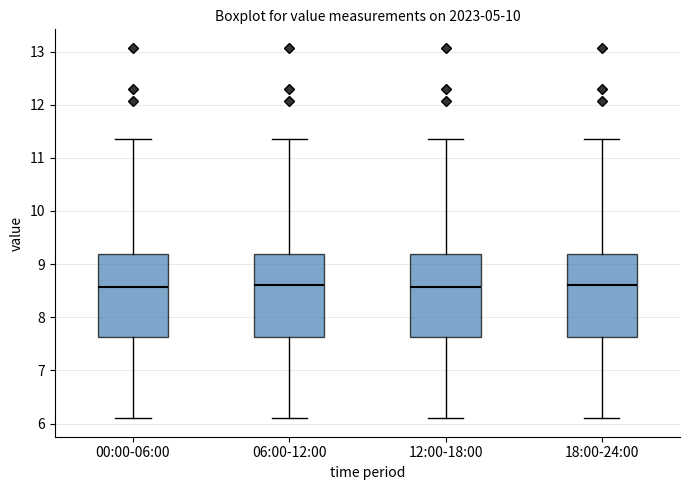

Reading left to right, transcribe this box plot: for each box, give where its median line is, the range the box spans, and where its two whiskers end, as read against the y-axis. The values are not printed on the chart, so give them approximately, as read against the axis.

00:00-06:00: median 8.6, box 7.6 to 9.2, whiskers 6.1 to 11.4
06:00-12:00: median 8.6, box 7.6 to 9.2, whiskers 6.1 to 11.4
12:00-18:00: median 8.6, box 7.6 to 9.2, whiskers 6.1 to 11.4
18:00-24:00: median 8.6, box 7.6 to 9.2, whiskers 6.1 to 11.4